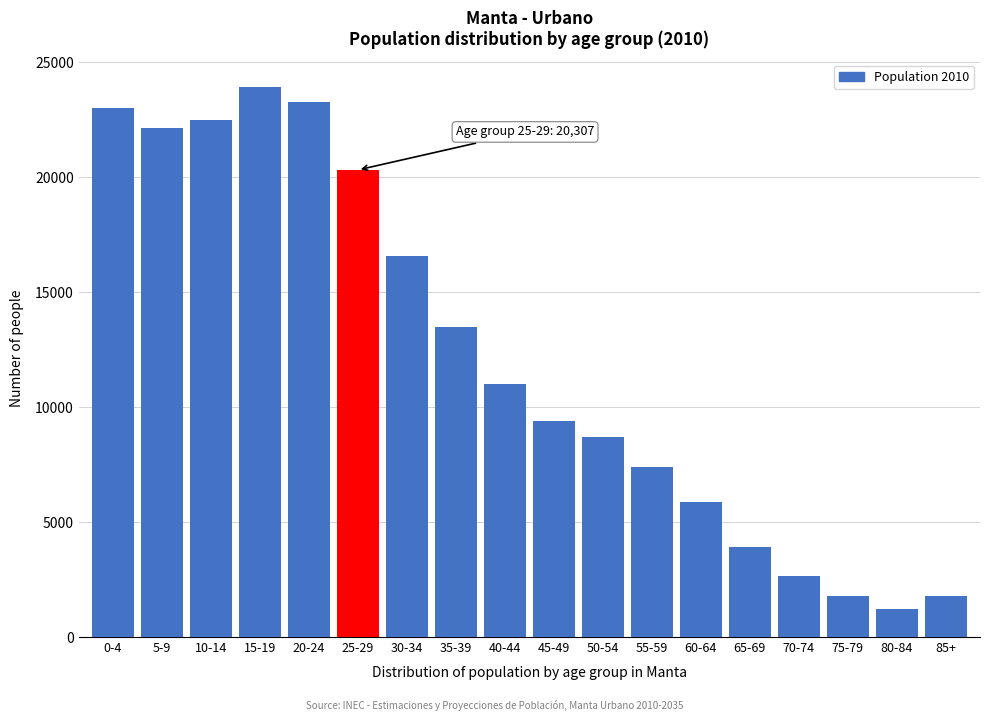

Where is the data nearest to the value 12563?

35-39